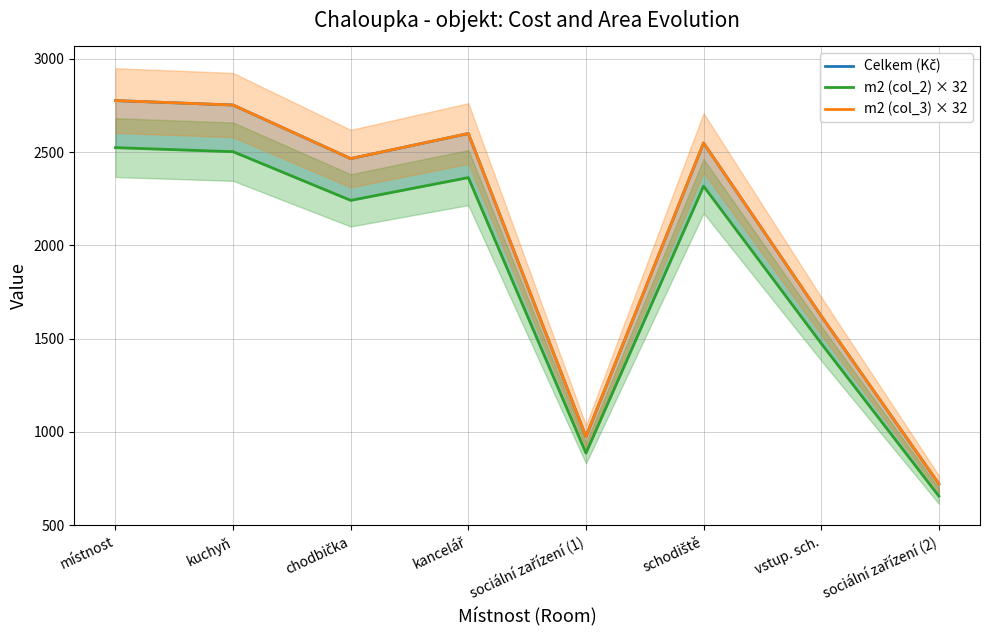

Rank the series at chodbička from lowest to highest value.

m2 (col_2) × 32, Celkem (Kč), m2 (col_3) × 32